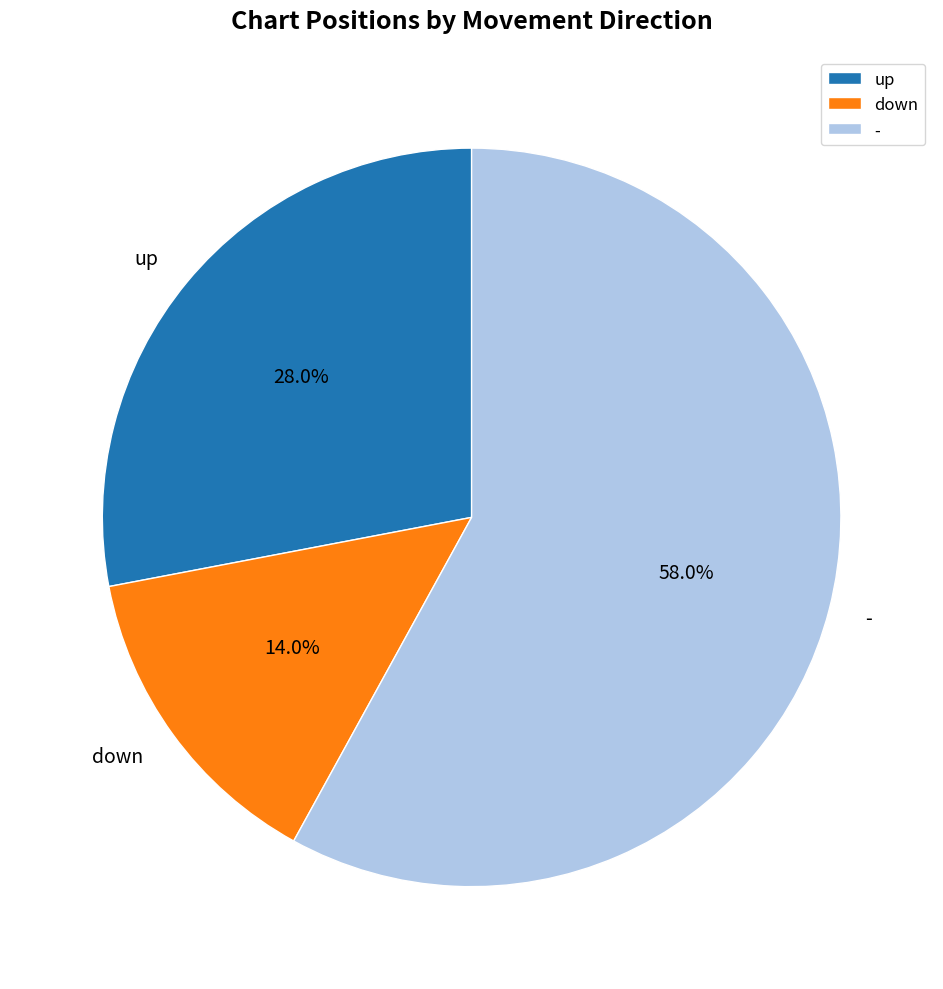

Rank the categories by value from highest to lowest.

-, up, down